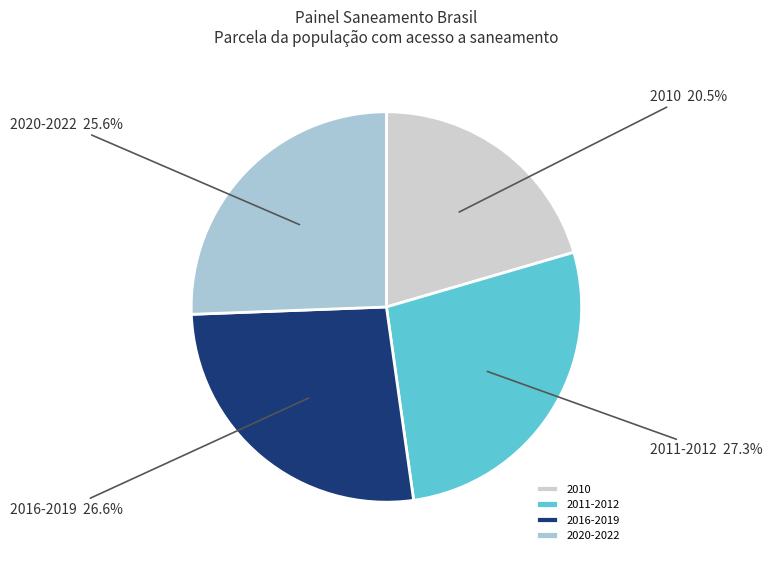

Rank the categories by value from highest to lowest.

2011-2012, 2016-2019, 2020-2022, 2010